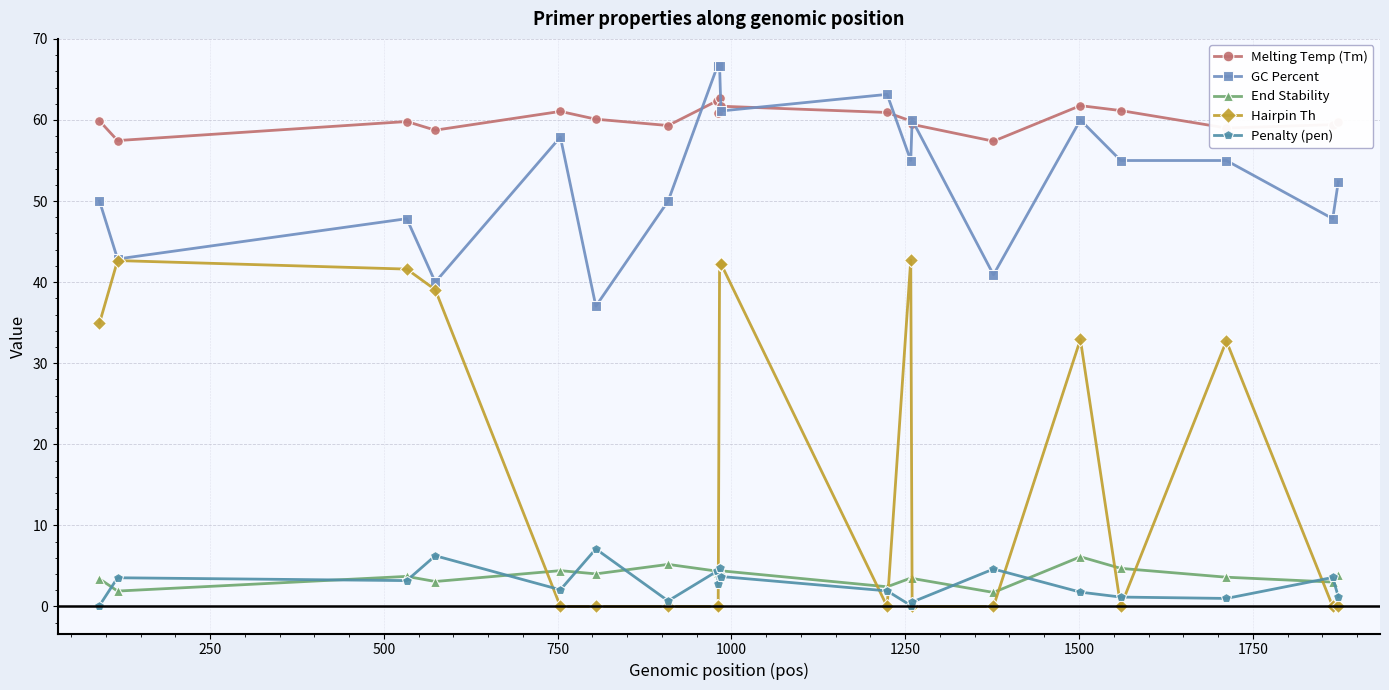

What is the maximum value for Melting Temp (Tm)?

62.8